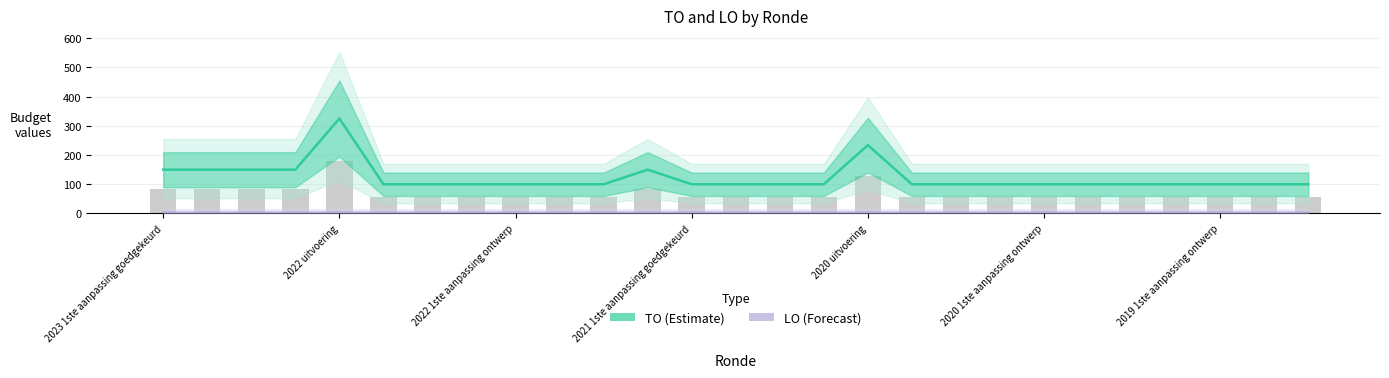

Is the value of LO (Forecast) at 23 greater than the value of TO (Estimate) at 16?

No